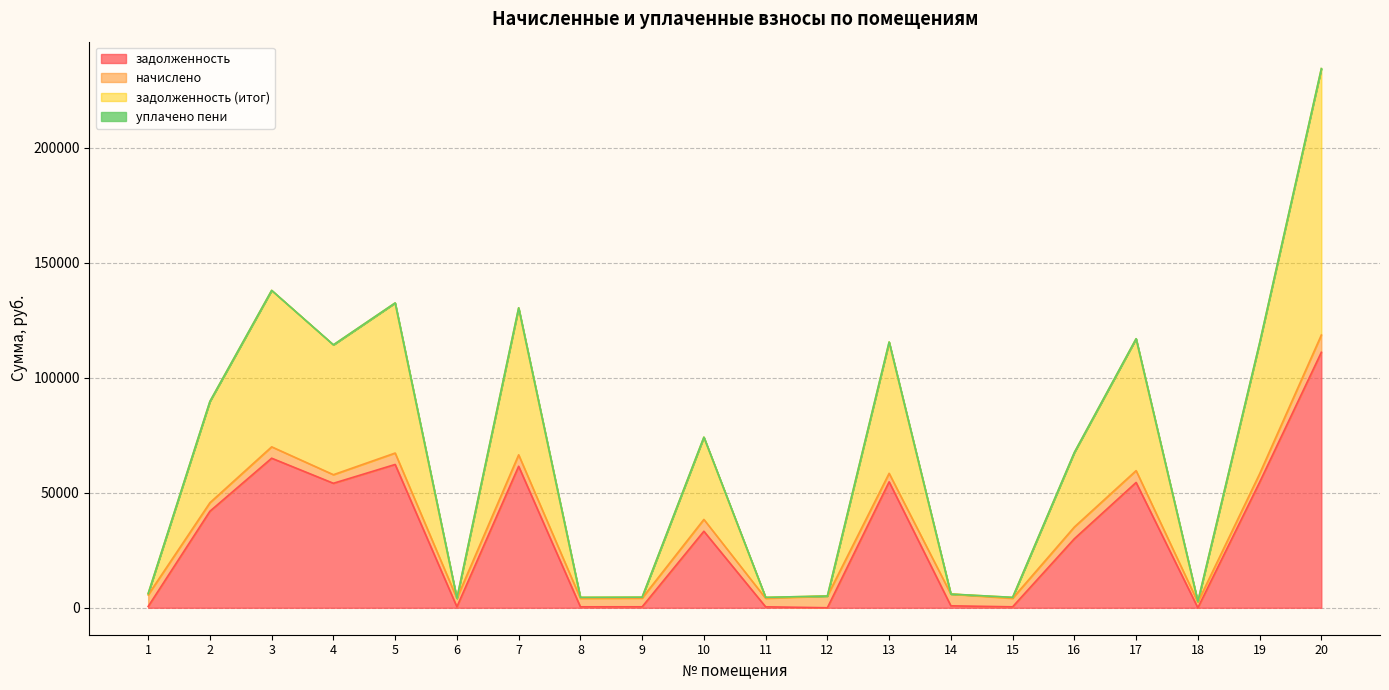

What is the highest value of the задолженность series?

111116.9